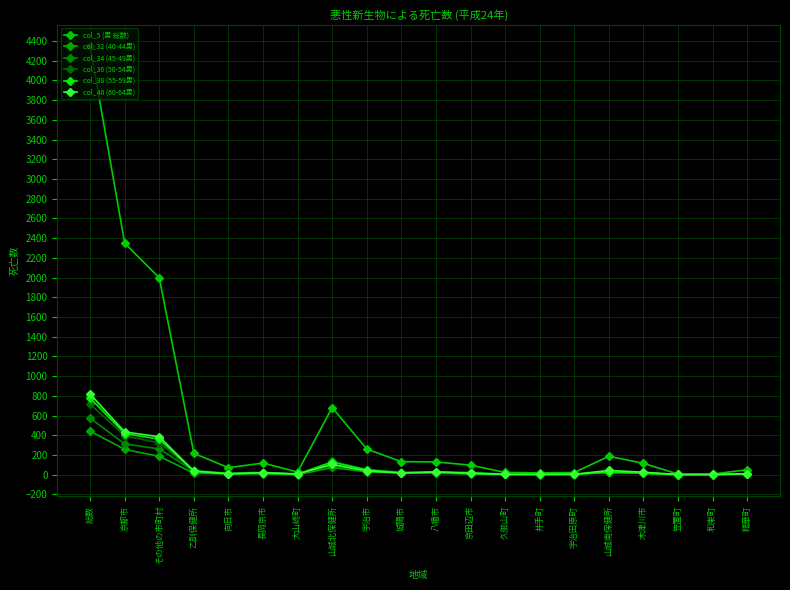

How many distinct data groups are displayed?

6